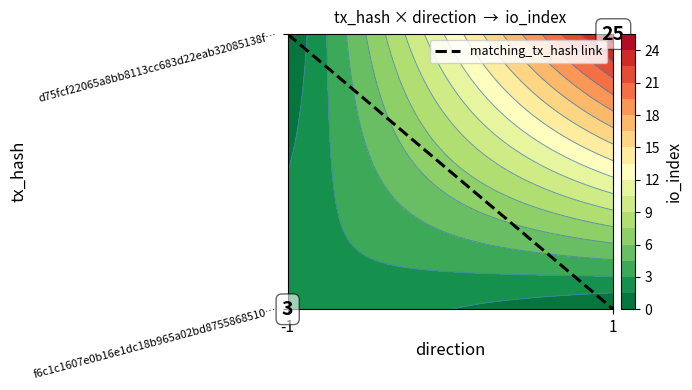

Rank the categories by value from highest to lowest.

-1, 1